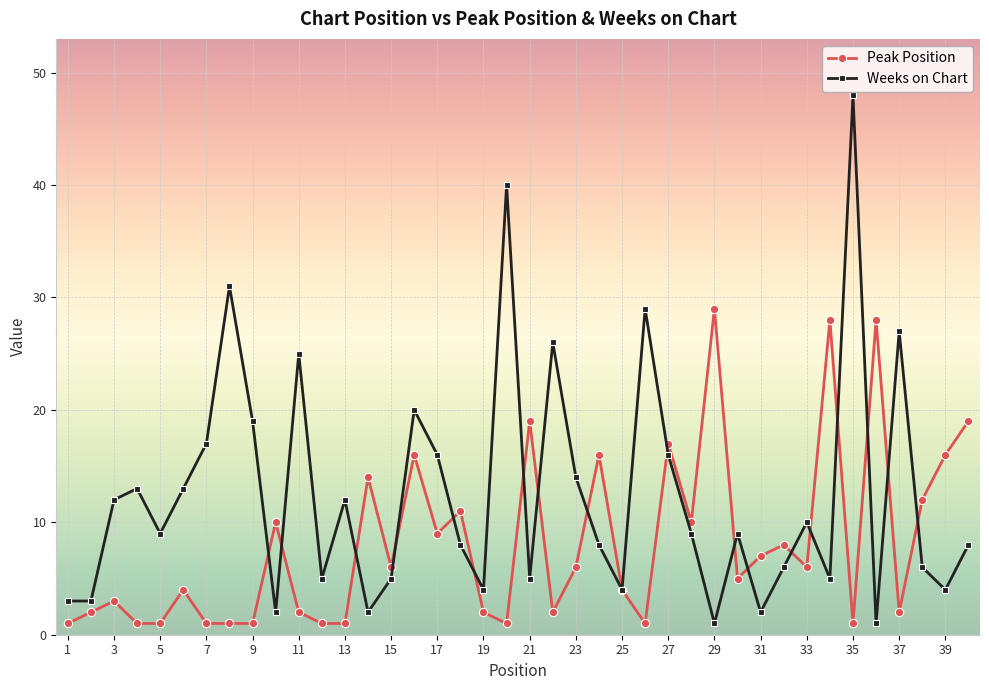

True or false: Weeks on Chart and Peak Position cross at least once.

True